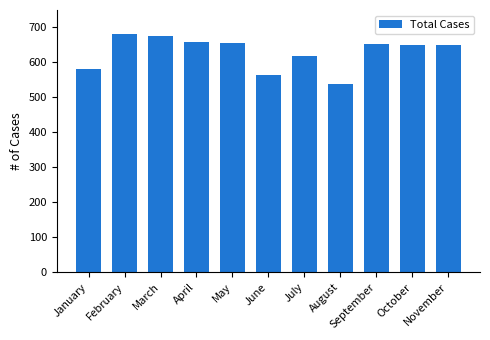

What is the sum of the values at November and June?

1212